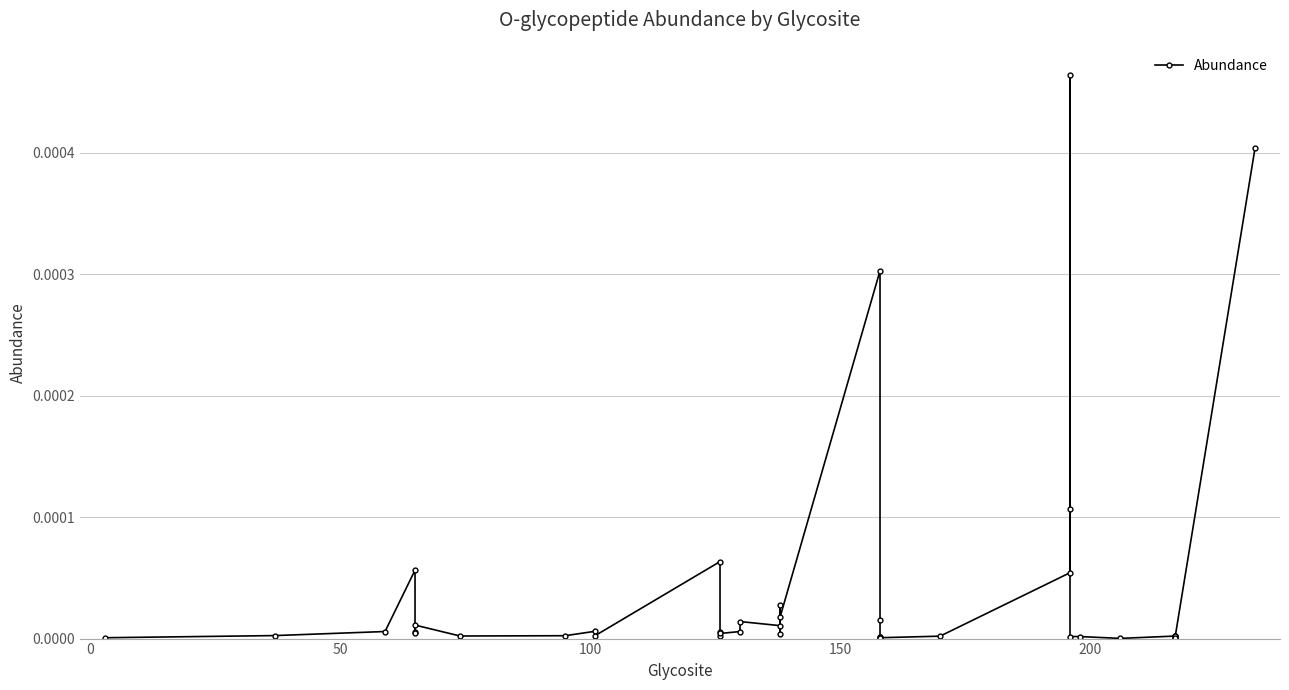

How many distinct data groups are displayed?

1